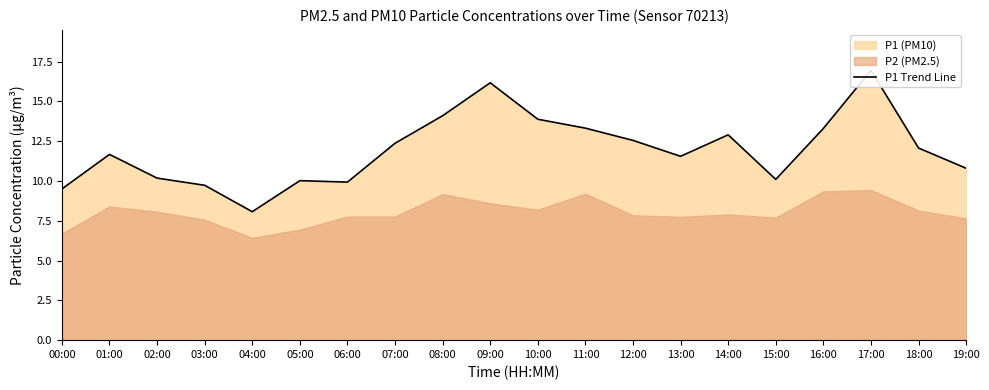

What is the label of the 13th point from the right?

07:00